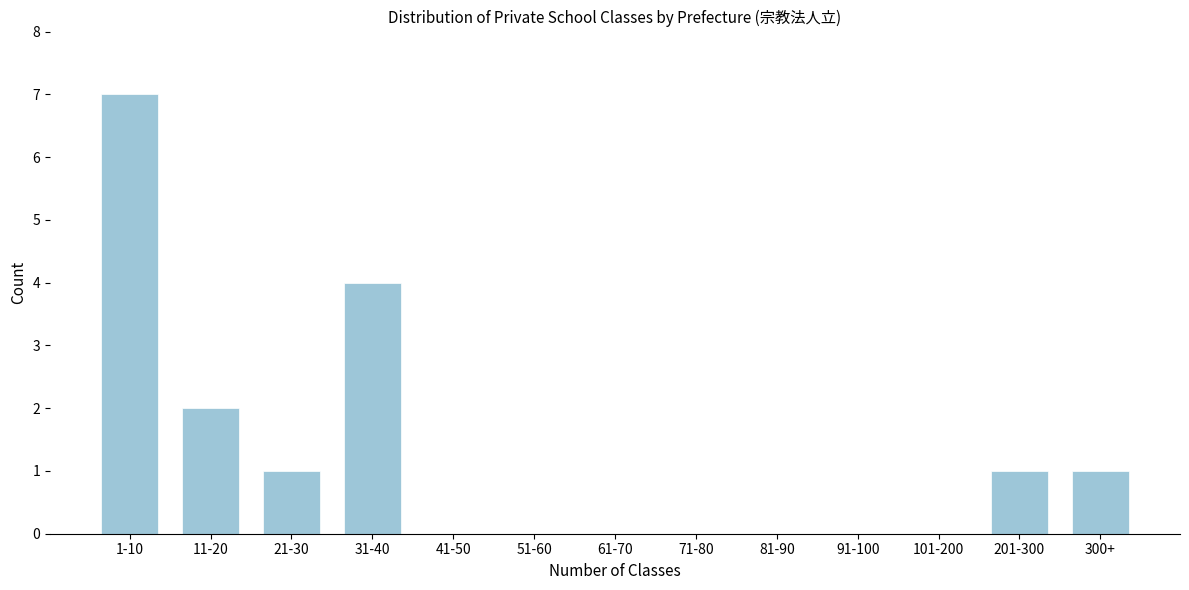

Reading left to right, extract all data points from this chart.

1-10=7	11-20=2	21-30=1	31-40=4	41-50=0	51-60=0	61-70=0	71-80=0	81-90=0	91-100=0	101-200=0	201-300=1	300+=1